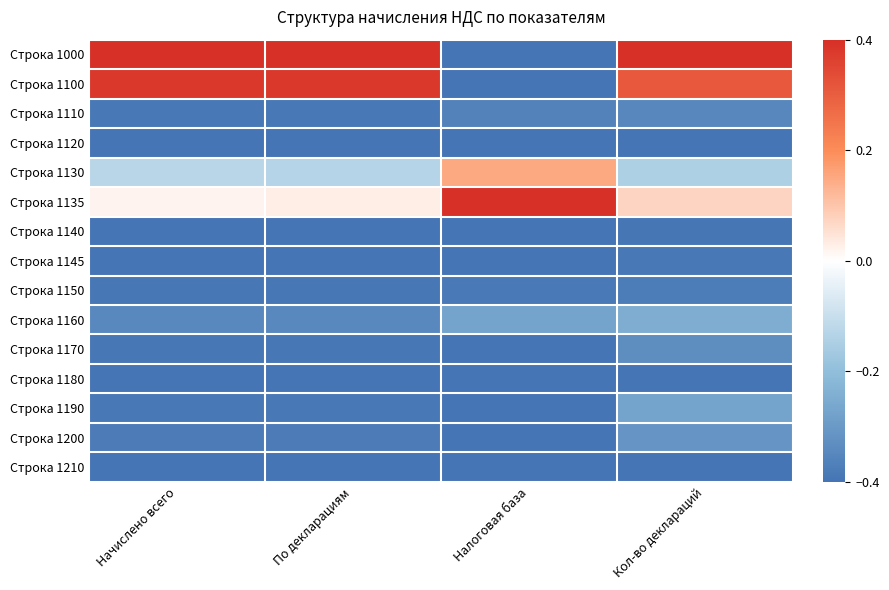

Rank the series by their maximum value, from highest to lowest.

Строка 1000, Строка 1135, Строка 1100, Строка 1130, Строка 1160, Строка 1190, Строка 1200, Строка 1170, Строка 1110, Строка 1150, Строка 1145, Строка 1140, Строка 1120, Строка 1180, Строка 1210